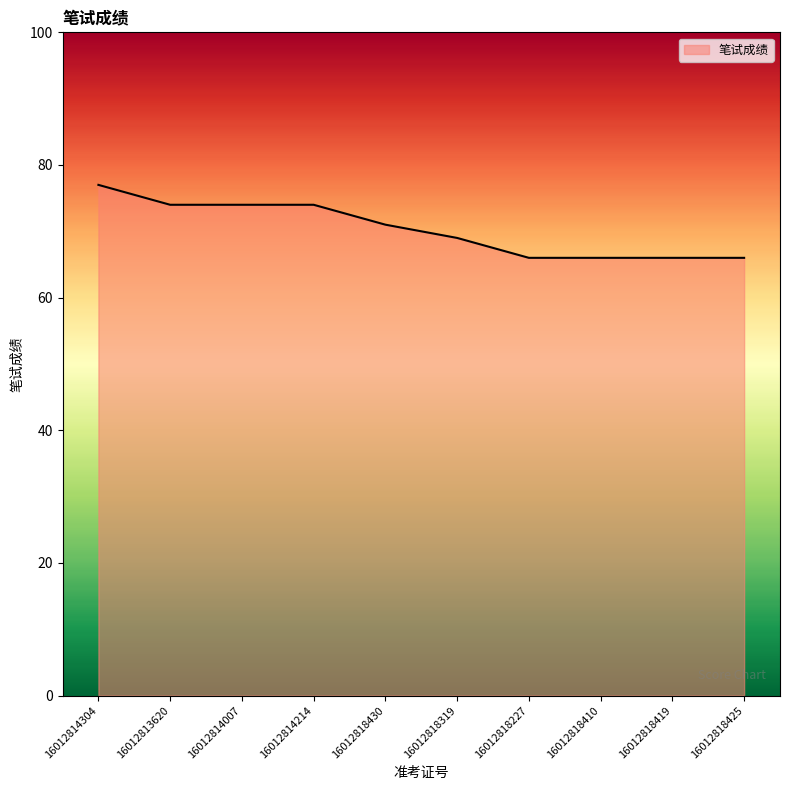

Which category has the highest value across all series?

16012814304